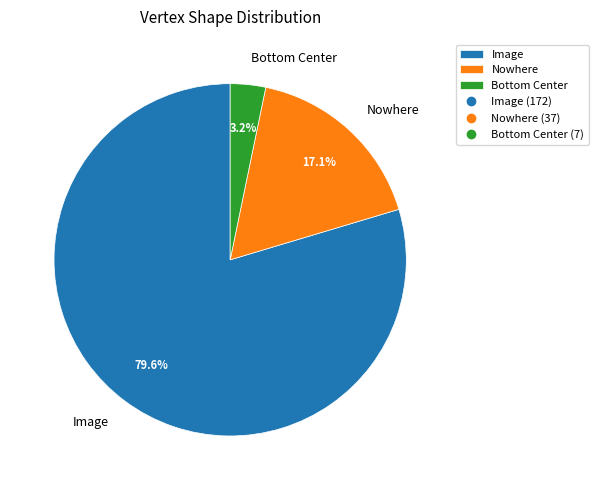

Which slice is the largest?

Image